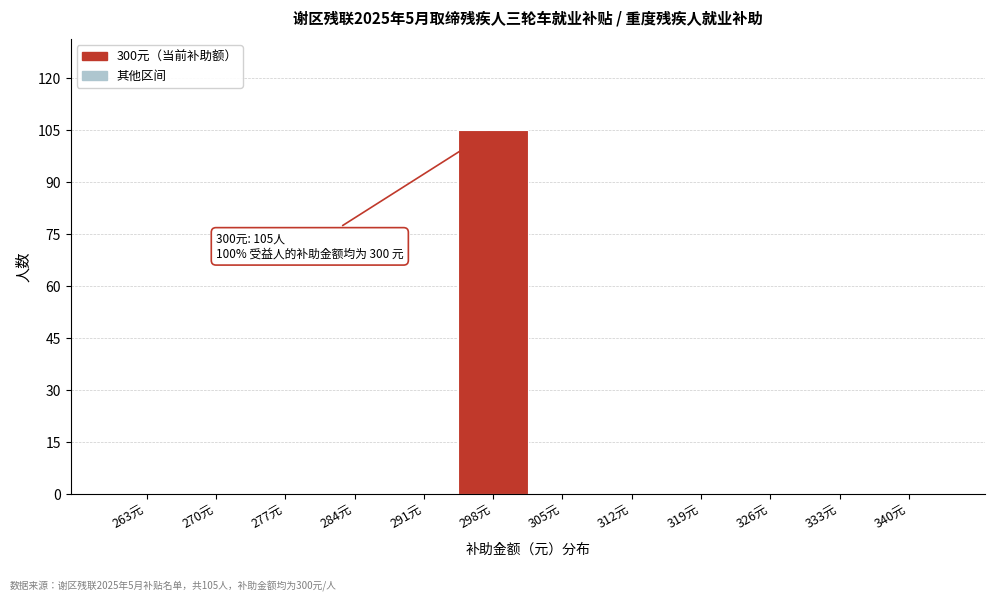

Over which range of the x-axis is the bar tallest?

295 to 302